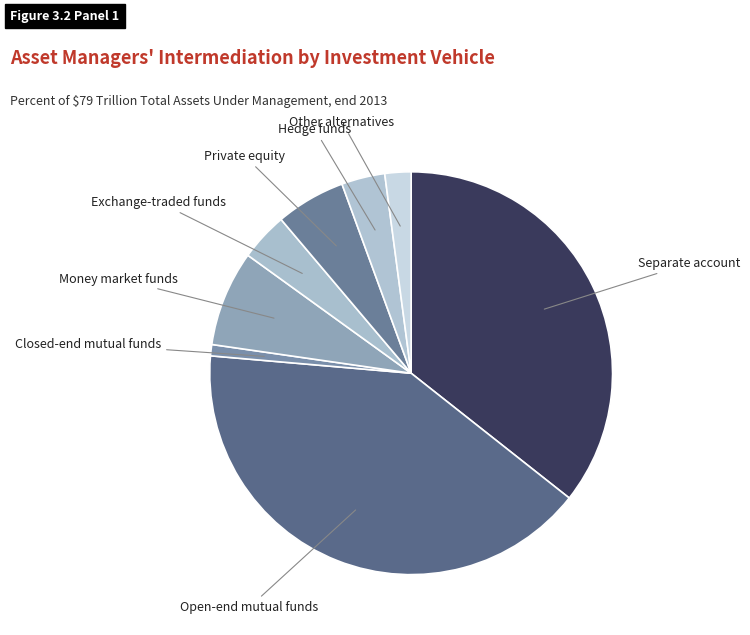

Is there a majority slice in this chart?

No